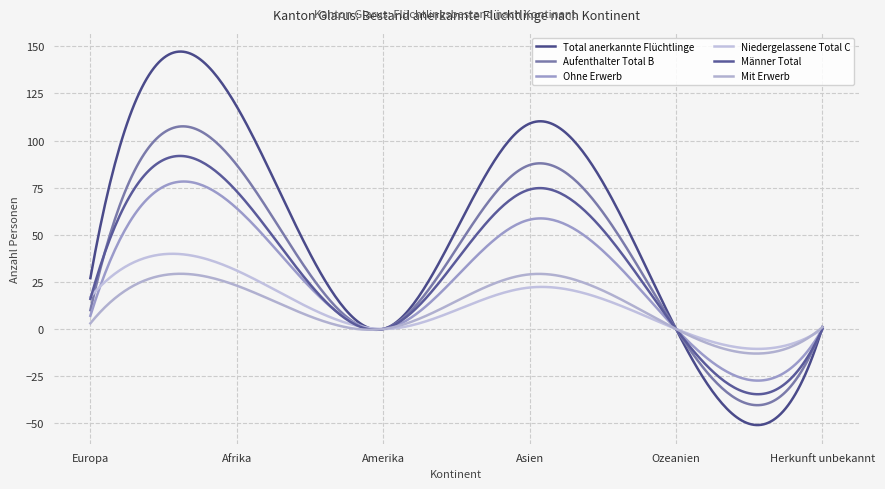

True or false: Mit Erwerb and Ohne Erwerb intersect in this chart.

True